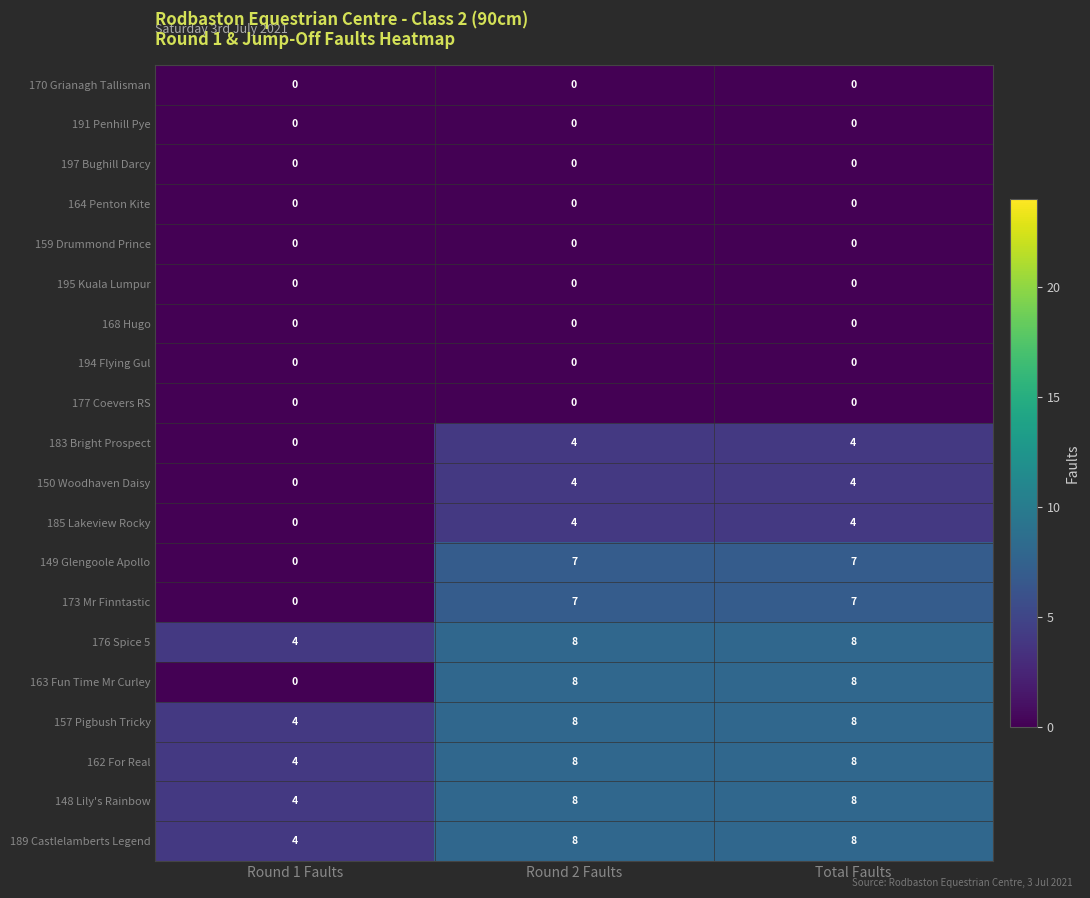

How many 148 Lily's Rainbow values are between 4 and 8?

3